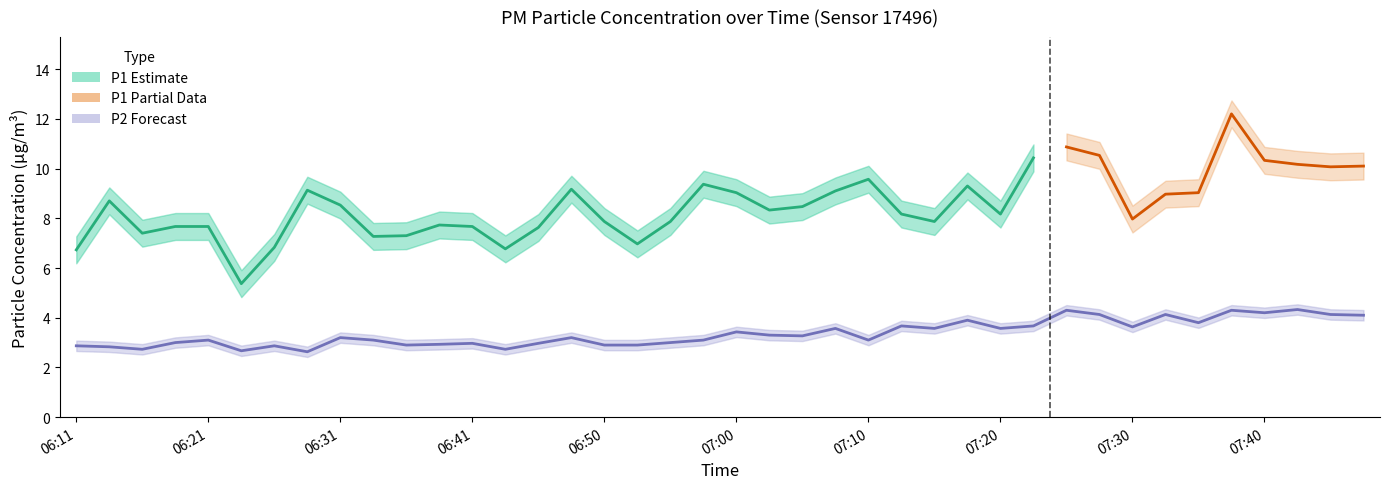

What is the change in value from 06:18 to 06:36?

-0.1